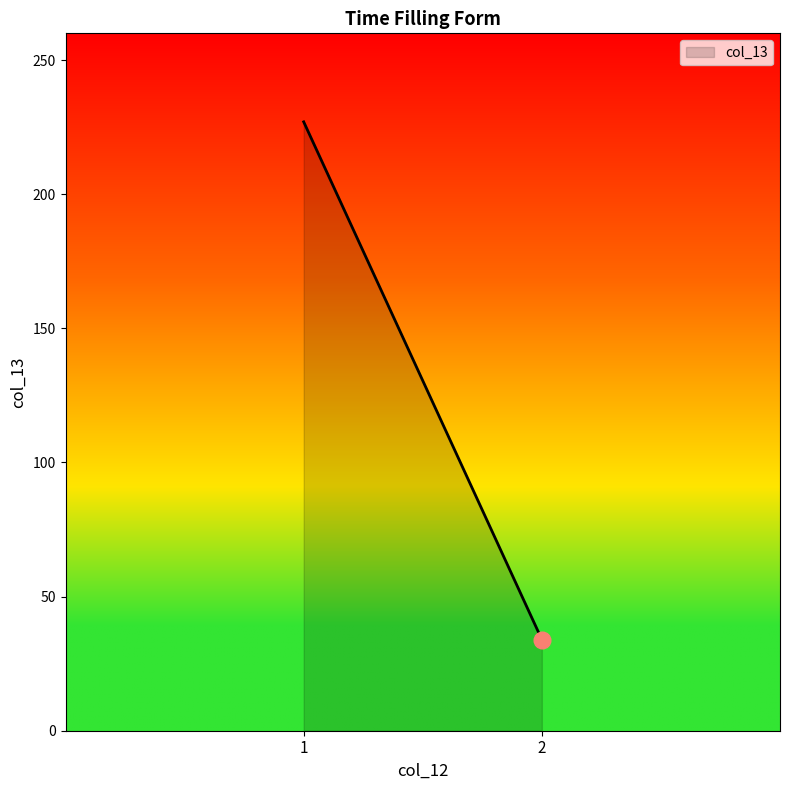

What is the ratio of the value at 1 to the value at 2?

6.7